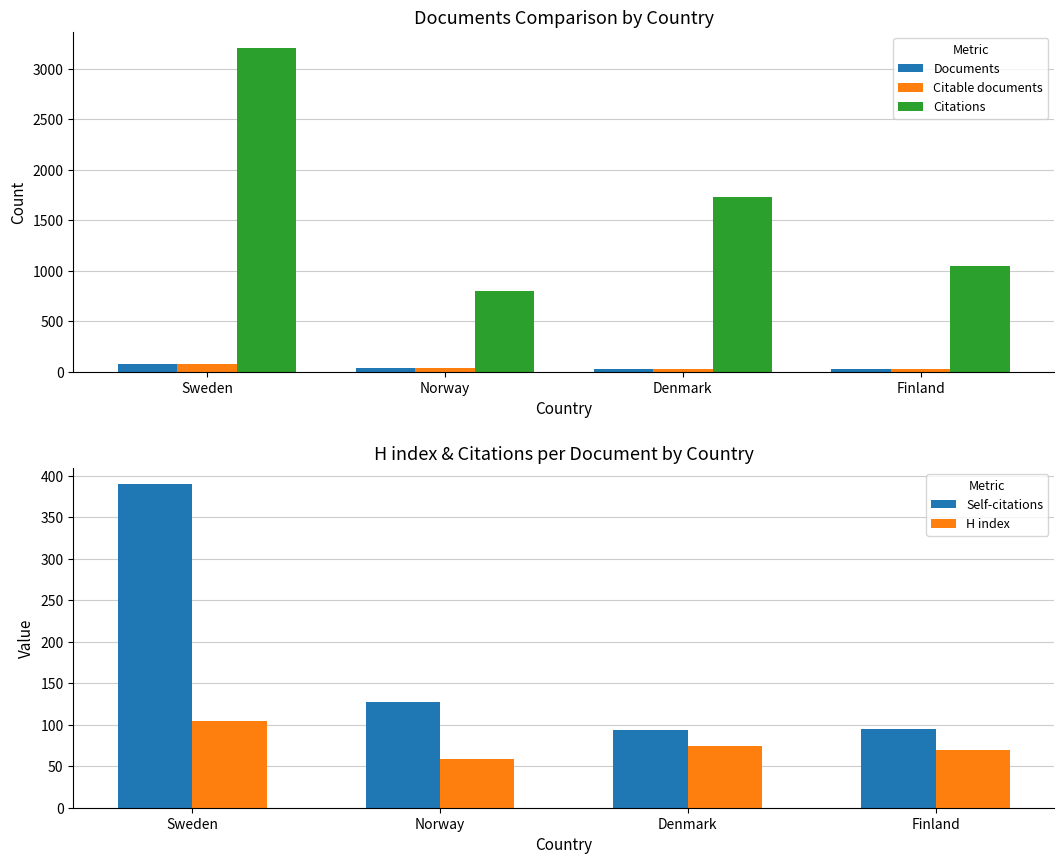

Is it true that Self-citations equals 95 at Finland?

True